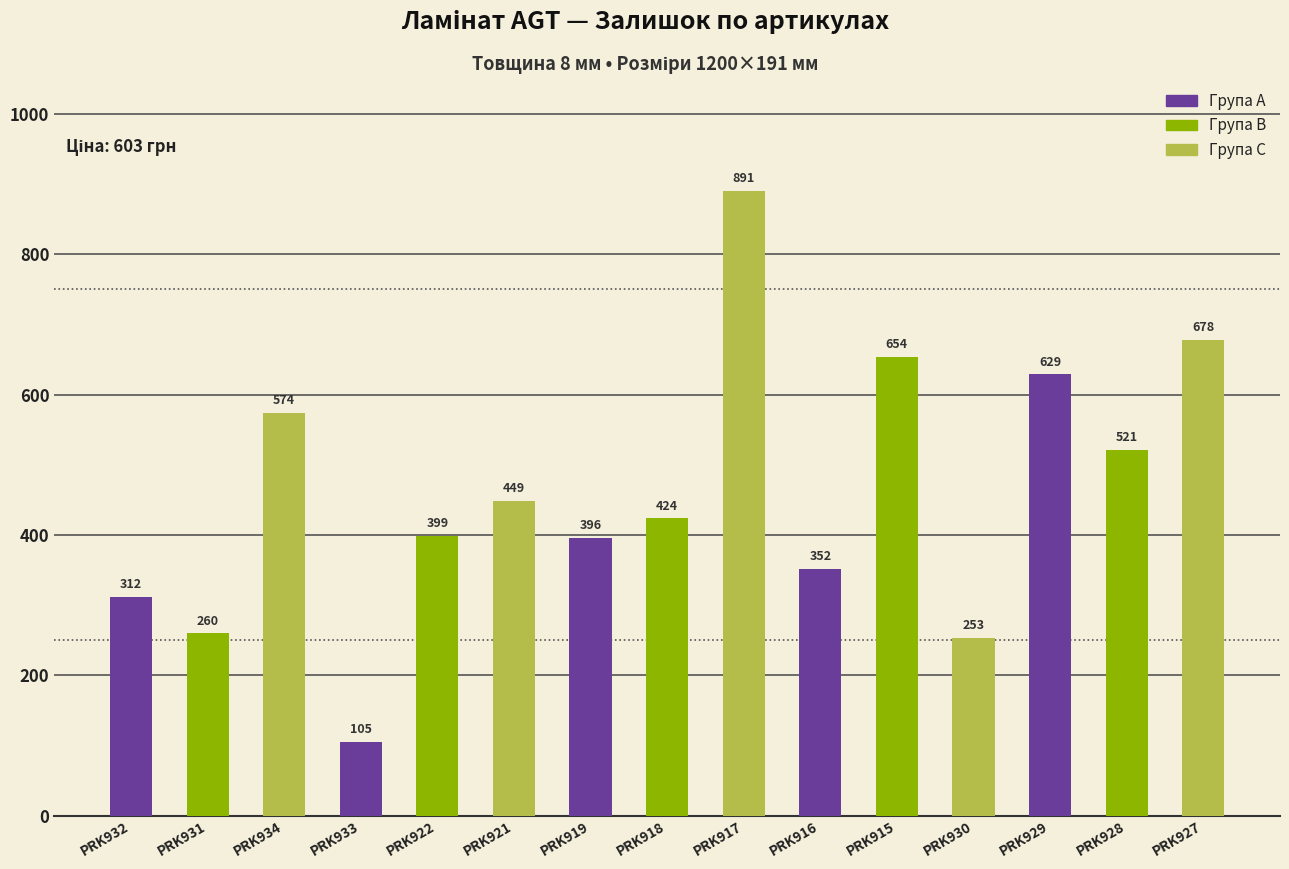

Rank the categories by value from highest to lowest.

PRK917, PRK927, PRK915, PRK929, PRK934, PRK928, PRK921, PRK918, PRK922, PRK919, PRK916, PRK932, PRK931, PRK930, PRK933